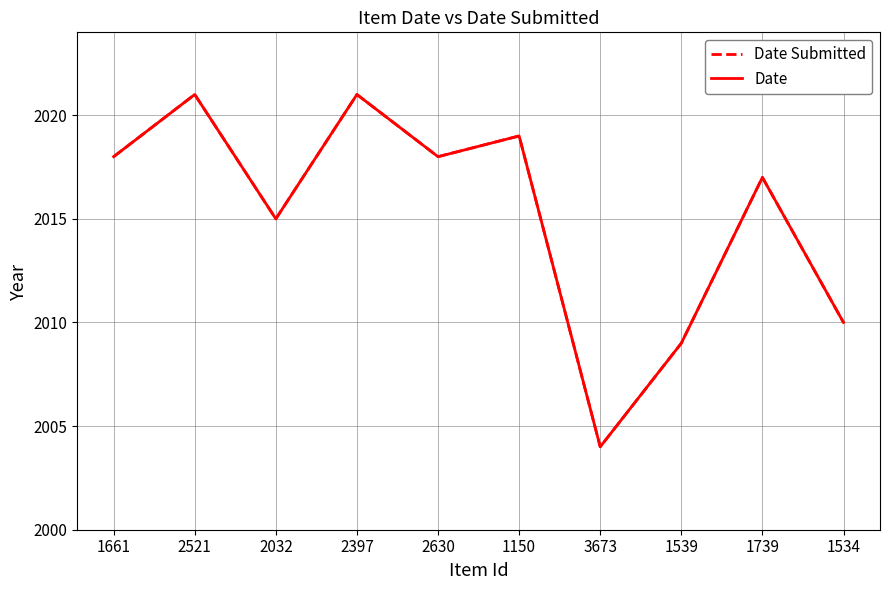

What is the difference between the second highest and second lowest values in the Date series?

12